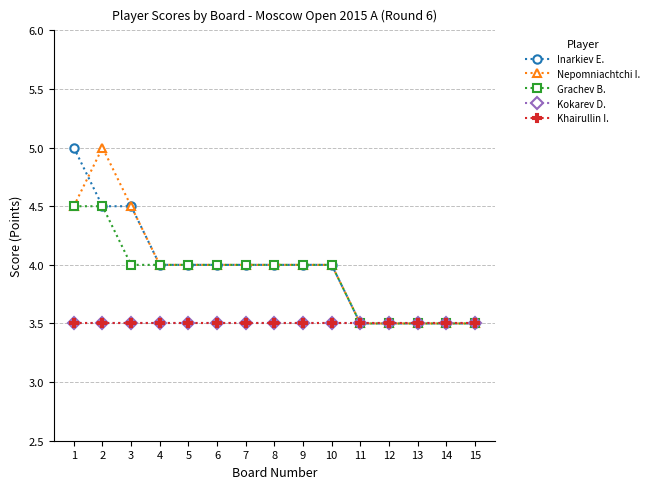

True or false: Nepomniachtchi I. has more than 2 points higher than both neighbors.

False